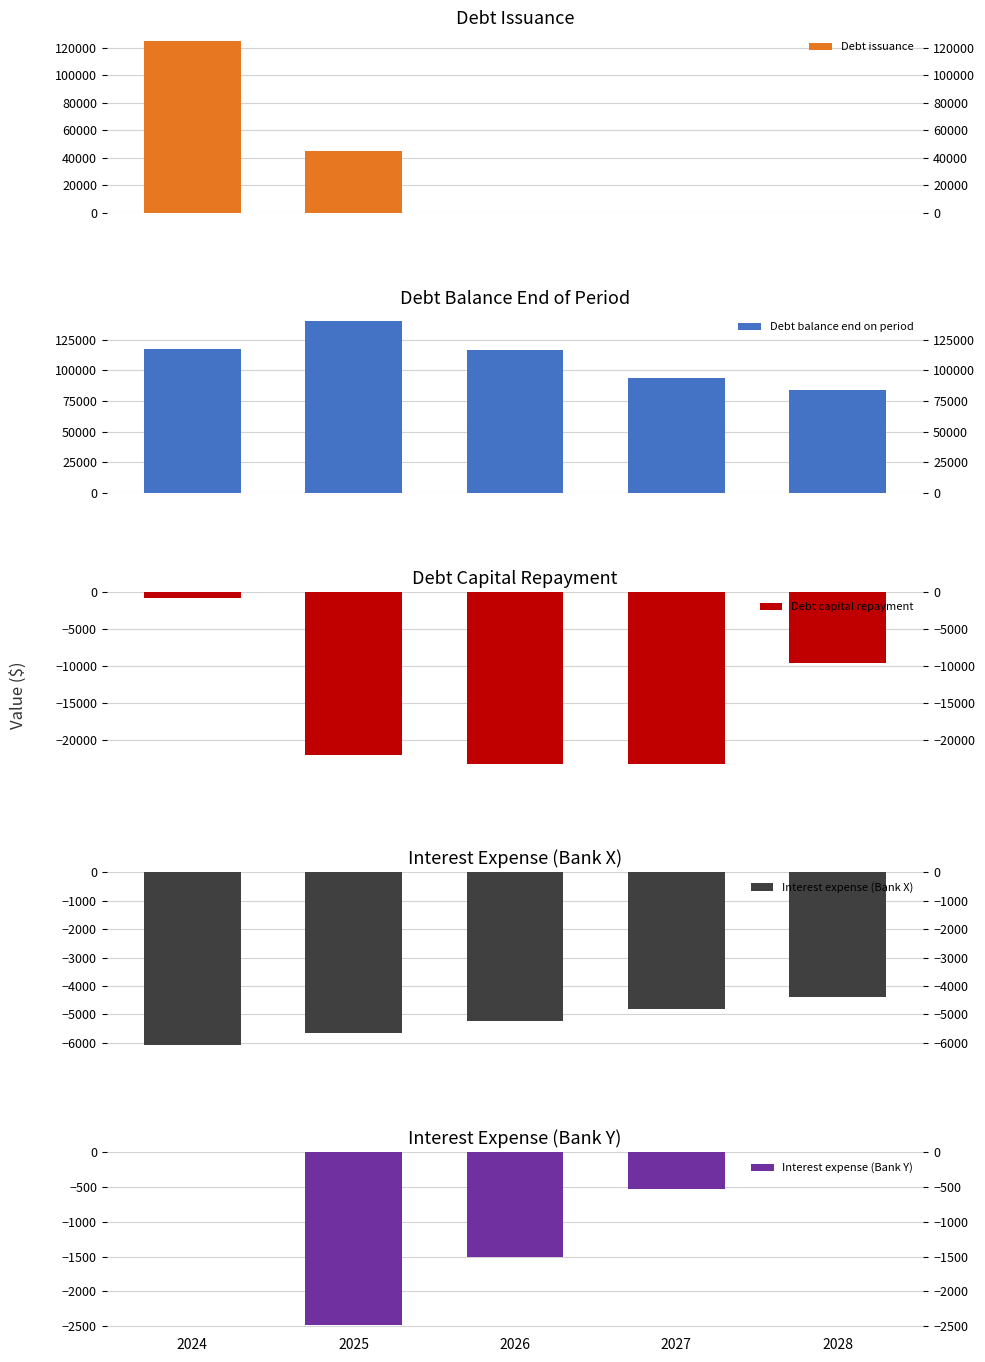

At which label is Interest expense (Bank X) closest to -5225?

2026